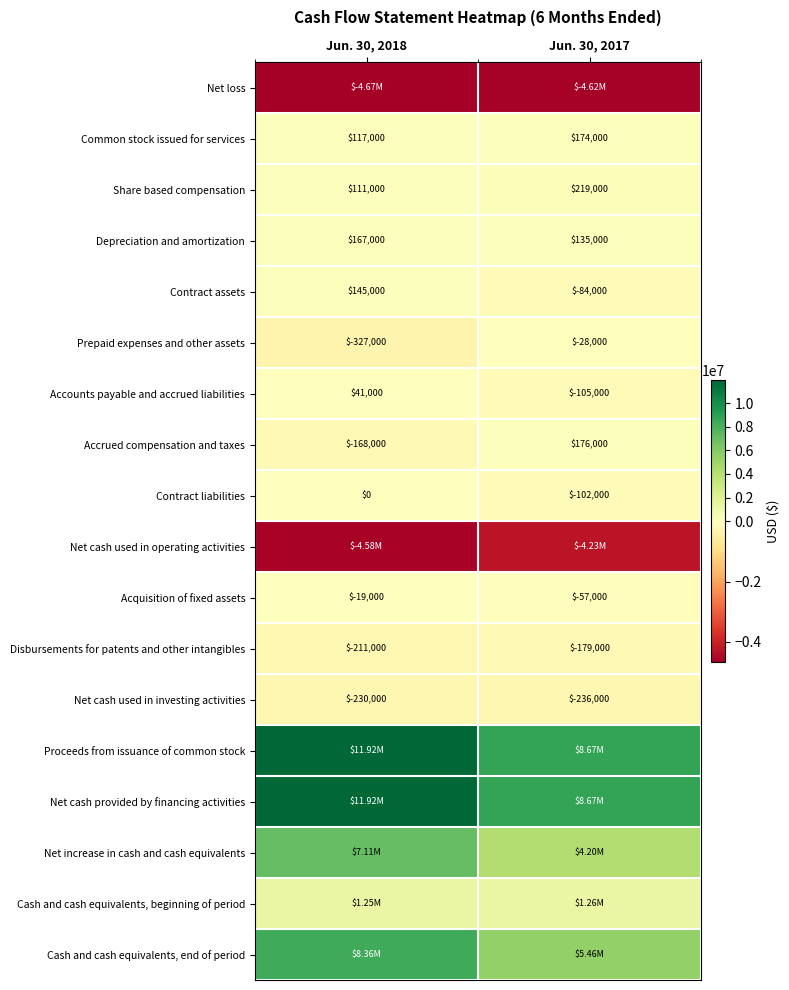

What is the average value of the Disbursements for patents and other intangibles series?

-195000